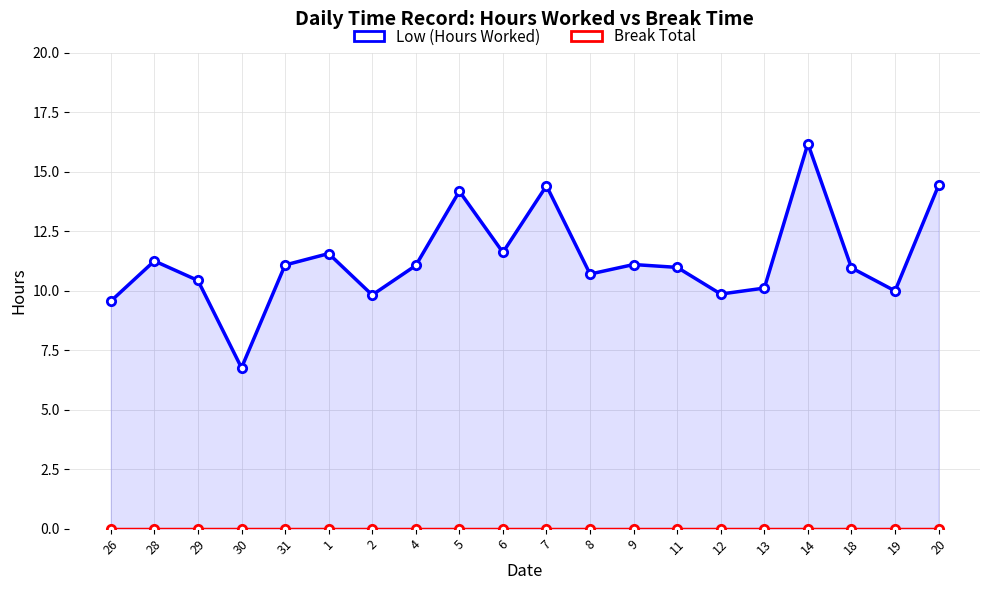

Which series has the largest total across all categories?

Low (Hours Worked)